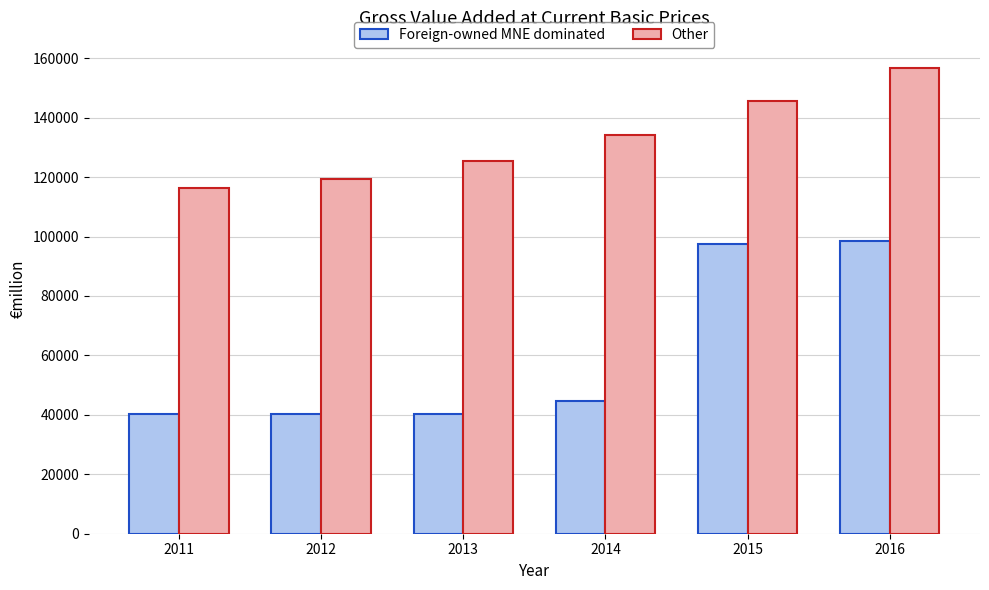

How many data points in Other are less than 134078?

3